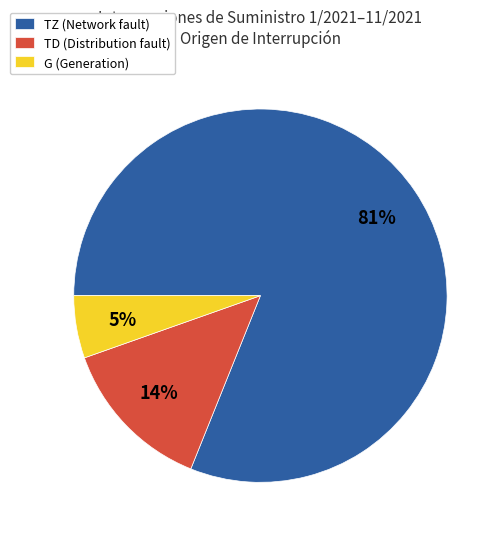

Is it true that TD (Distribution fault) is 2% of the pie?

False